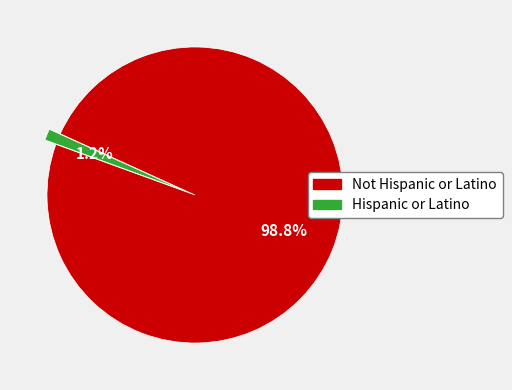

What percentage is the Hispanic or Latino slice, to the nearest percent?

1%